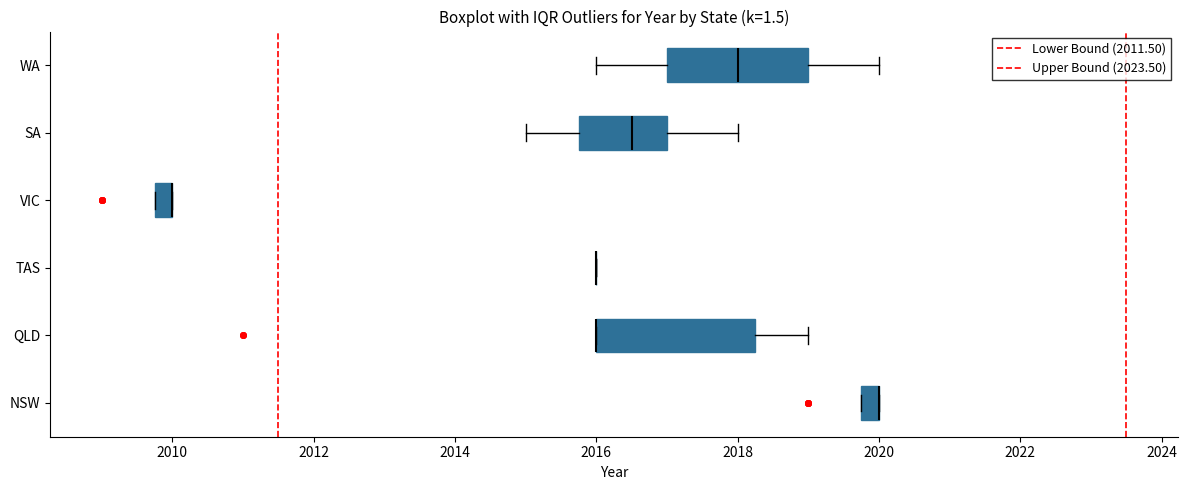

Where is the left edge of the box for VIC on the x-axis? The values are not printed on the chart, so give them approximately, as read against the axis.

2009.8